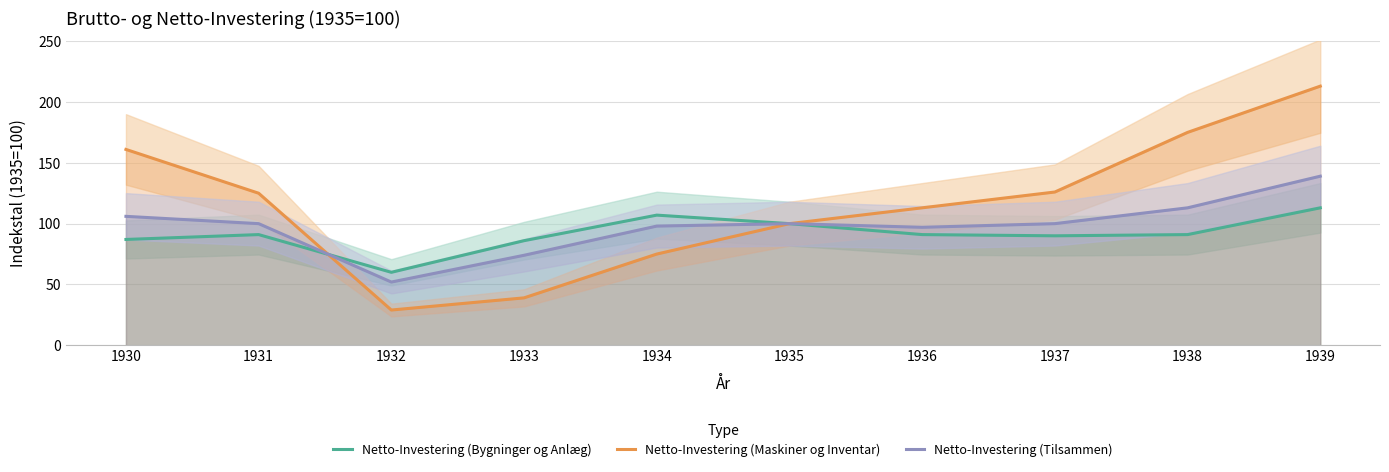

Which series has the largest total across all categories?

Netto-Investering (Maskiner og Inventar)